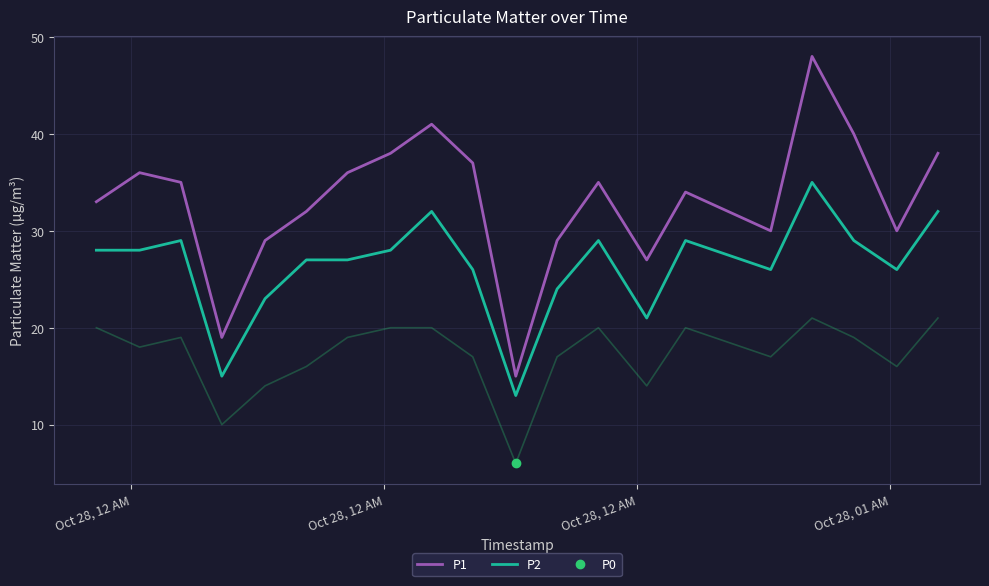

Which series has the widest spread of values?

P1